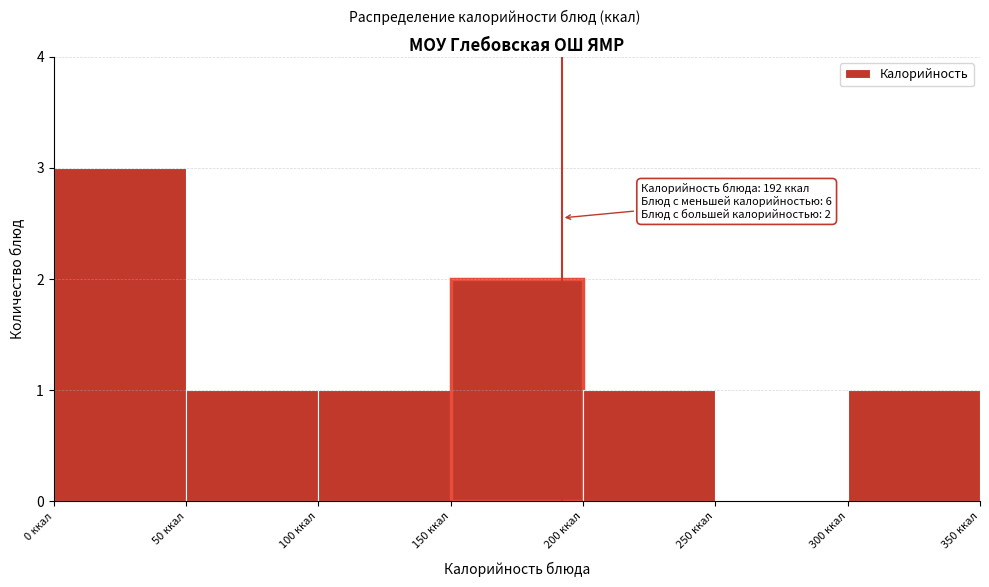

Over which range of the x-axis is the bar tallest?

0 to 50